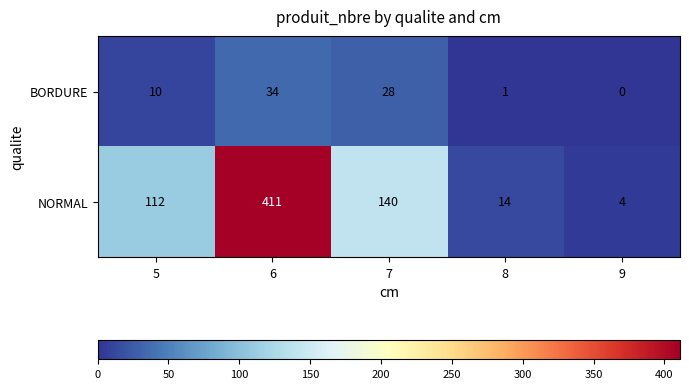

The NORMAL series shows 7 at 8. True or false?

False